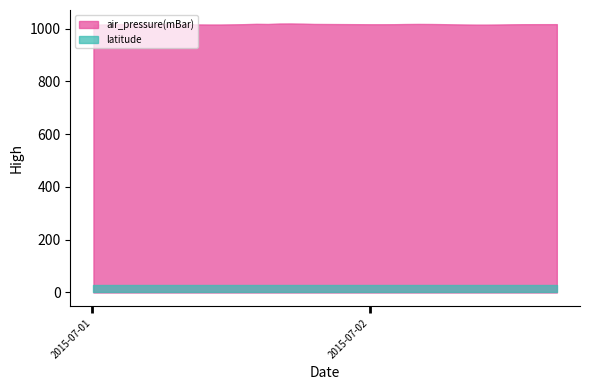

What is the average value of the air_pressure(mBar) series?

1016.8